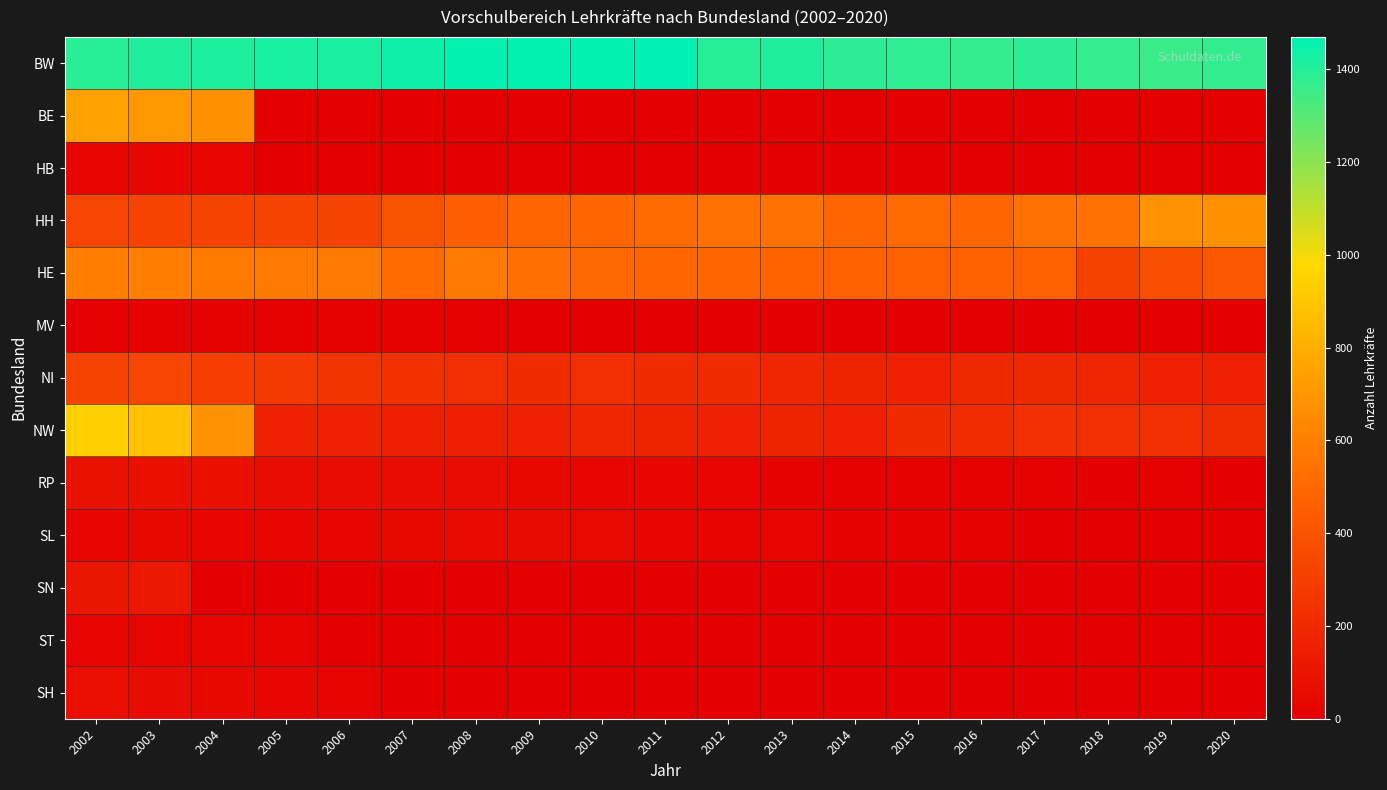

Reading right to left, what are all the values shown in this chart?

BW: 2020=1373.8	2019=1357.0	2018=1367.0	2017=1381.6	2016=1369.8	2015=1380.0	2014=1386.0	2013=1411.0	2012=1395.0	2011=1470.0	2010=1463.0	2009=1463.0	2008=1458.0	2007=1442.0	2006=1418.0	2005=1422.0	2004=1414.0	2003=1409.0	2002=1390.0
BE: 2020=0.0	2019=0.0	2018=0.0	2017=0.0	2016=0.0	2015=0.0	2014=0.0	2013=0.0	2012=0.0	2011=0.0	2010=0.0	2009=0.0	2008=0.0	2007=0.0	2006=0.0	2005=4.0	2004=671.0	2003=708.0	2002=745.0
HB: 2020=1.0	2019=1.3	2018=1.2	2017=1.2	2016=1.2	2015=1.1	2014=1.0	2013=2.0	2012=1.0	2011=0.0	2010=3.0	2009=5.0	2008=4.0	2007=4.0	2006=1.0	2005=3.0	2004=27.0	2003=33.0	2002=40.0
HH: 2020=673.0	2019=678.0	2018=537.0	2017=537.0	2016=490.0	2015=509.0	2014=487.0	2013=538.0	2012=541.0	2011=510.0	2010=493.0	2009=486.0	2008=451.0	2007=402.0	2006=332.0	2005=323.5	2004=324.0	2003=332.0	2002=334.0
HE: 2020=415.0	2019=388.0	2018=318.0	2017=472.0	2016=469.0	2015=464.0	2014=468.0	2013=477.0	2012=491.0	2011=489.0	2010=507.0	2009=526.0	2008=568.5	2007=508.6	2006=578.9	2005=572.9	2004=580.0	2003=605.0	2002=600.0
MV: 2020=0.0	2019=0.0	2018=0.0	2017=0.0	2016=0.0	2015=0.0	2014=0.0	2013=0.0	2012=0.0	2011=0.0	2010=0.0	2009=0.0	2008=7.0	2007=9.0	2006=6.0	2005=7.0	2004=12.0	2003=11.8	2002=6.0
NI: 2020=162.0	2019=169.0	2018=183.0	2017=198.0	2016=198.0	2015=166.0	2014=173.0	2013=185.0	2012=212.0	2011=211.0	2010=225.0	2009=207.0	2008=224.0	2007=239.0	2006=261.0	2005=284.0	2004=299.0	2003=334.0	2002=322.0
NW: 2020=221.0	2019=223.6	2018=223.0	2017=231.0	2016=215.2	2015=210.0	2014=160.0	2013=170.0	2012=167.0	2011=173.0	2010=184.0	2009=156.0	2008=150.0	2007=155.0	2006=165.0	2005=167.0	2004=678.0	2003=879.0	2002=943.0
RP: 2020=5.0	2019=6.0	2018=5.0	2017=9.0	2016=7.0	2015=8.0	2014=11.0	2013=14.0	2012=28.0	2011=33.0	2010=36.3	2009=45.0	2008=66.0	2007=64.0	2006=66.0	2005=64.0	2004=83.0	2003=82.0	2002=84.0
SL: 2020=3.0	2019=3.0	2018=3.0	2017=3.0	2016=9.0	2015=11.0	2014=16.0	2013=30.0	2012=22.0	2011=29.0	2010=49.0	2009=63.0	2008=49.0	2007=41.0	2006=30.0	2005=38.0	2004=38.0	2003=46.0	2002=39.0
SN: 2020=0.0	2019=0.0	2018=0.0	2017=0.0	2016=0.0	2015=0.0	2014=0.0	2013=0.0	2012=0.0	2011=0.0	2010=0.0	2009=0.0	2008=0.0	2007=0.0	2006=0.0	2005=0.0	2004=0.0	2003=115.0	2002=108.0
ST: 2020=0.0	2019=0.0	2018=0.0	2017=0.0	2016=0.0	2015=0.0	2014=0.0	2013=0.0	2012=0.0	2011=0.0	2010=0.0	2009=0.0	2008=0.0	2007=0.0	2006=0.0	2005=21.0	2004=31.0	2003=30.0	2002=29.0
SH: 2020=0.0	2019=0.0	2018=0.0	2017=0.0	2016=0.0	2015=0.0	2014=0.0	2013=0.0	2012=0.0	2011=0.0	2010=0.0	2009=0.0	2008=0.0	2007=0.0	2006=24.0	2005=38.0	2004=47.0	2003=58.0	2002=69.0